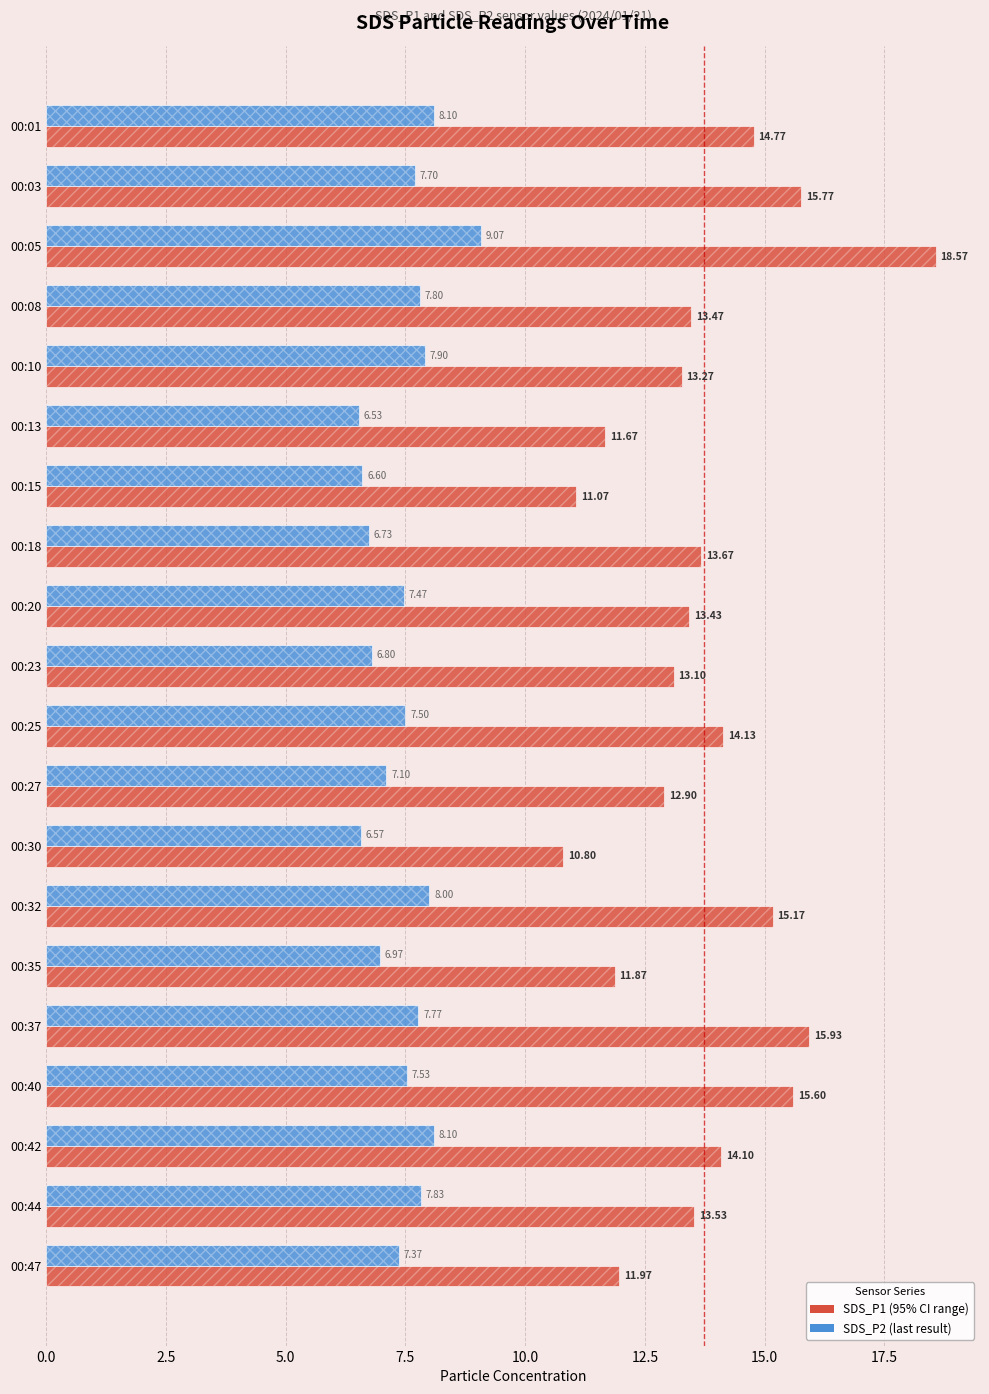

Rank the series at 00:37 from lowest to highest value.

SDS_P2, SDS_P1